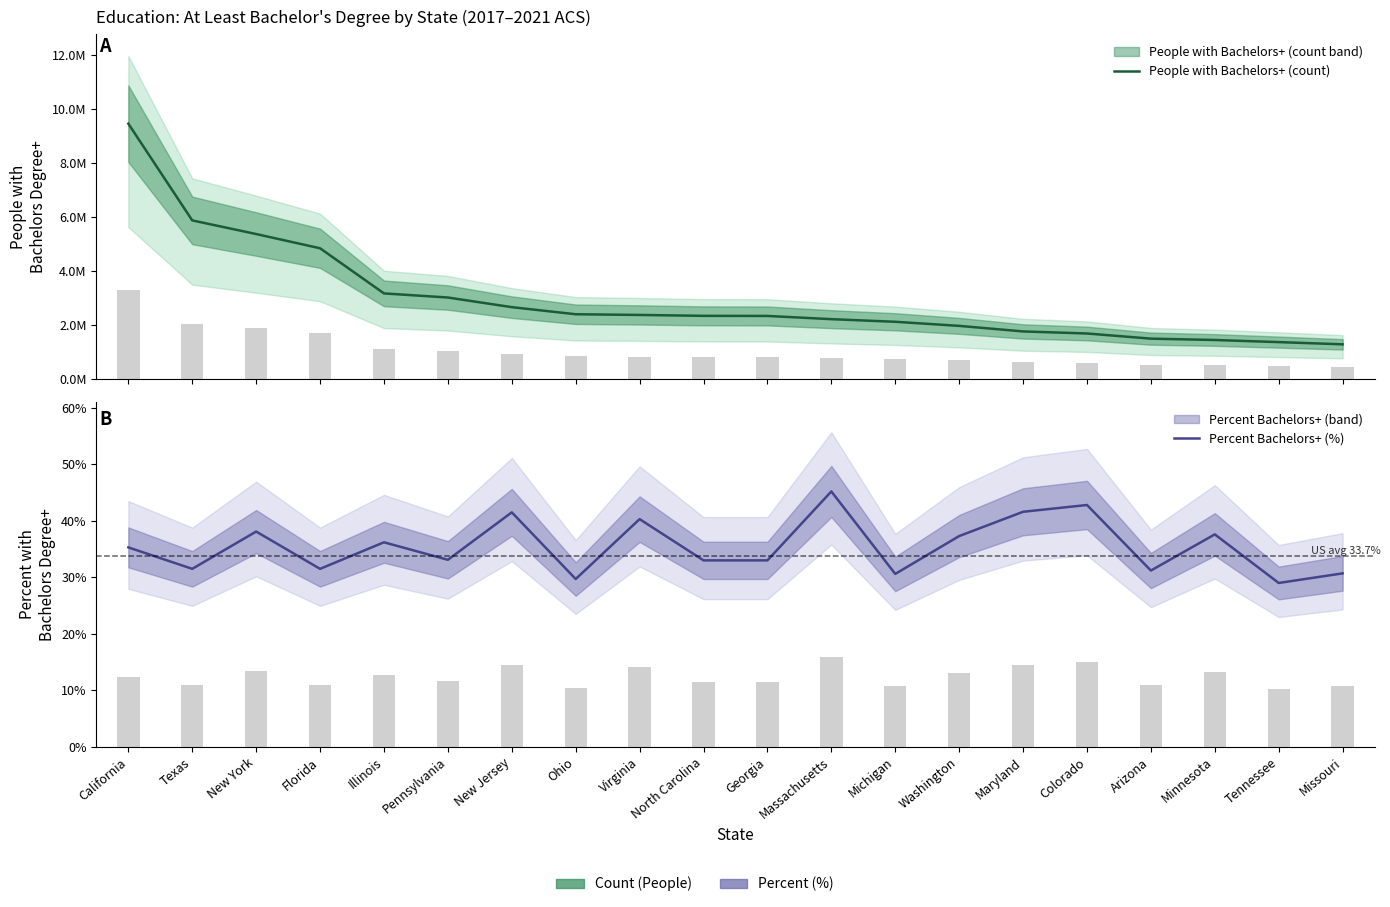

What is the difference between the highest and lowest values at Tennessee?

1367182.0